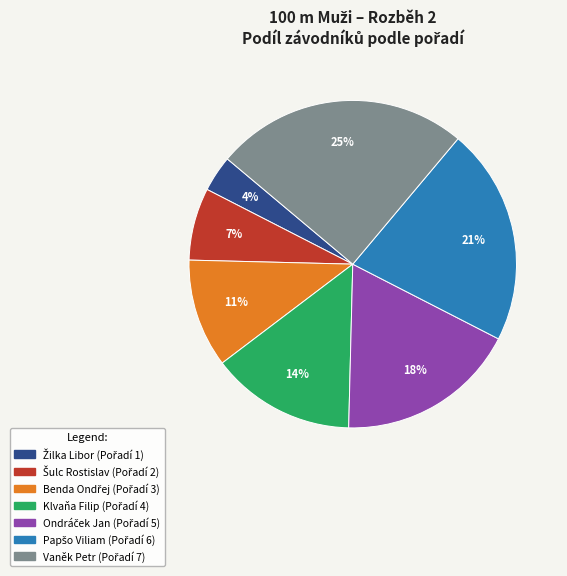

How many slices are in this pie chart?

7